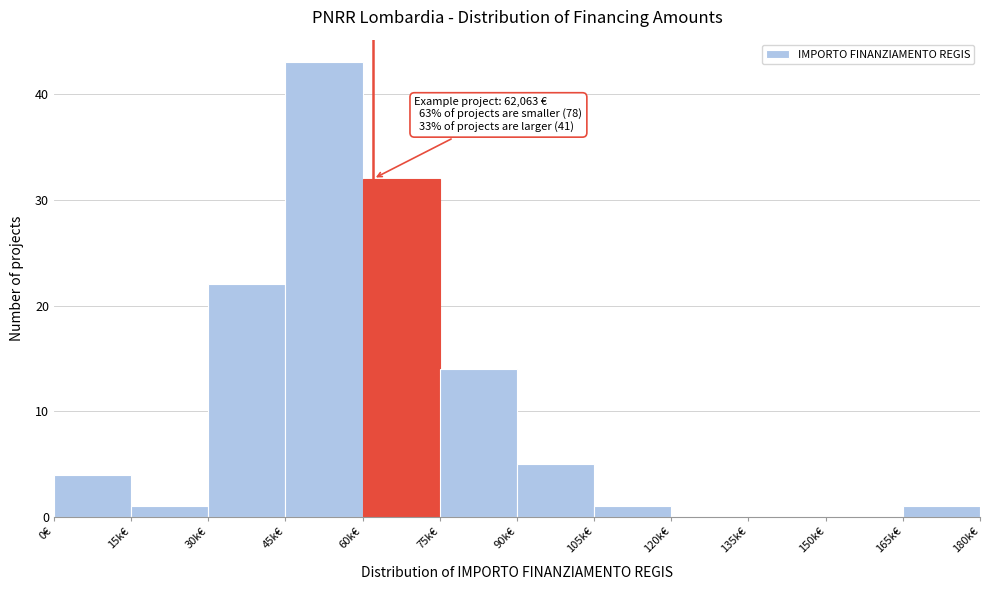

Reading left to right, list all the values displayed in this chart.

0€=4	15k€=1	30k€=22	45k€=43	60k€=32	75k€=14	90k€=5	105k€=1	120k€=0	135k€=0	150k€=0	165k€=1